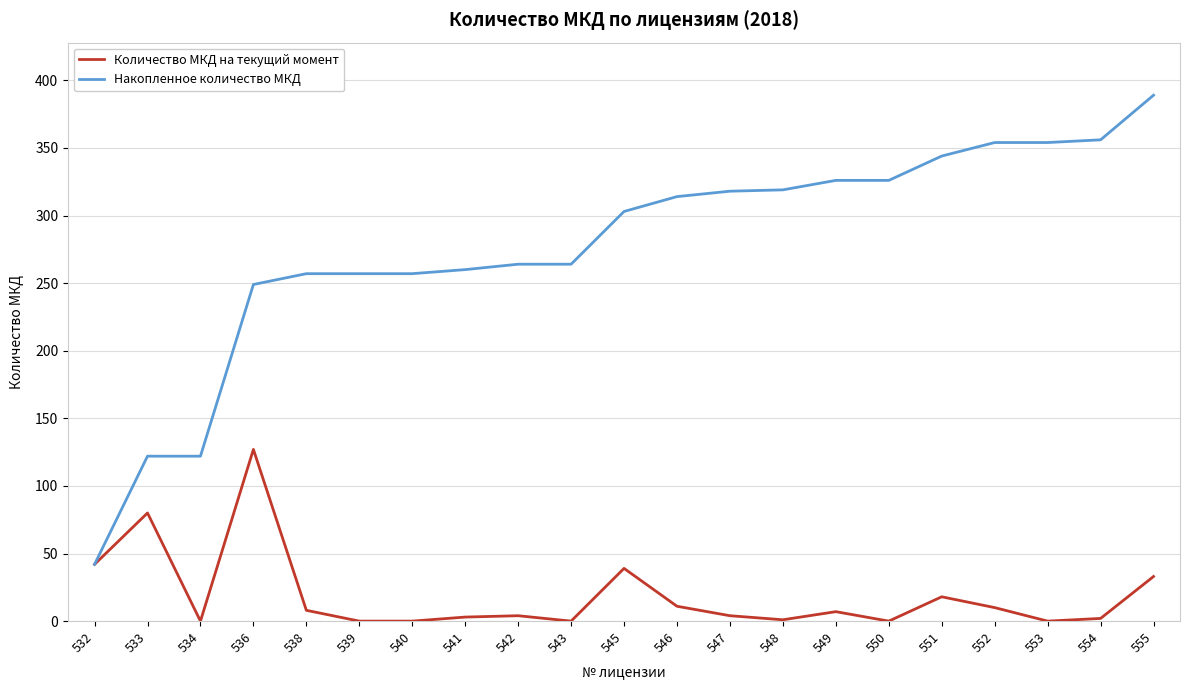

At which label does Накопленное количество МКД reach its minimum?

532